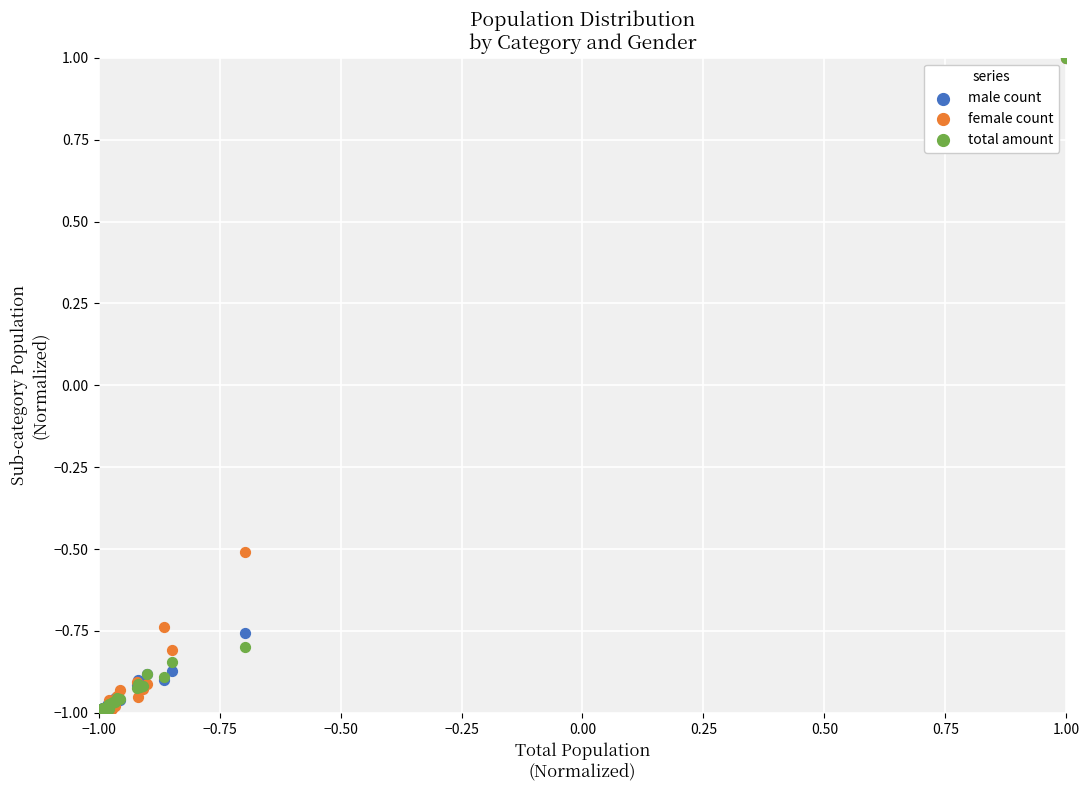

In the female count series, what Y value is closest to 0?

-0.5